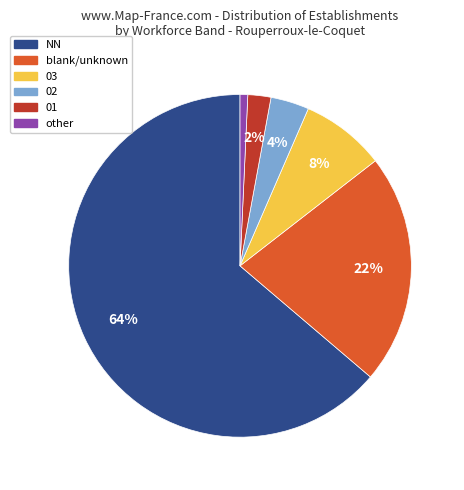

Rank the categories by value from highest to lowest.

NN, blank/unknown, 03, 02, 01, other